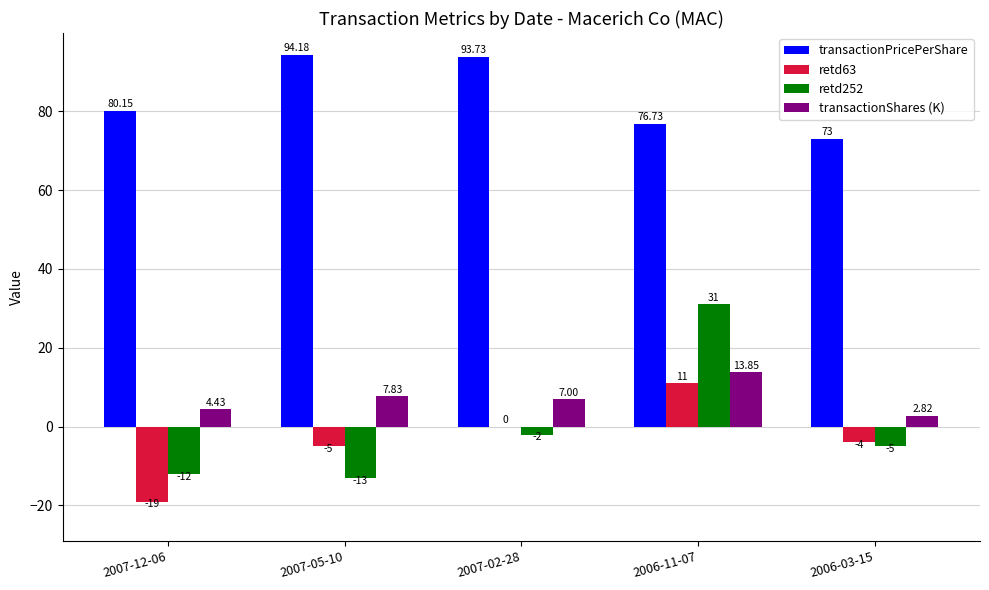

Between 2007-05-10 and 2007-02-28, which series saw the biggest shift?

retd252